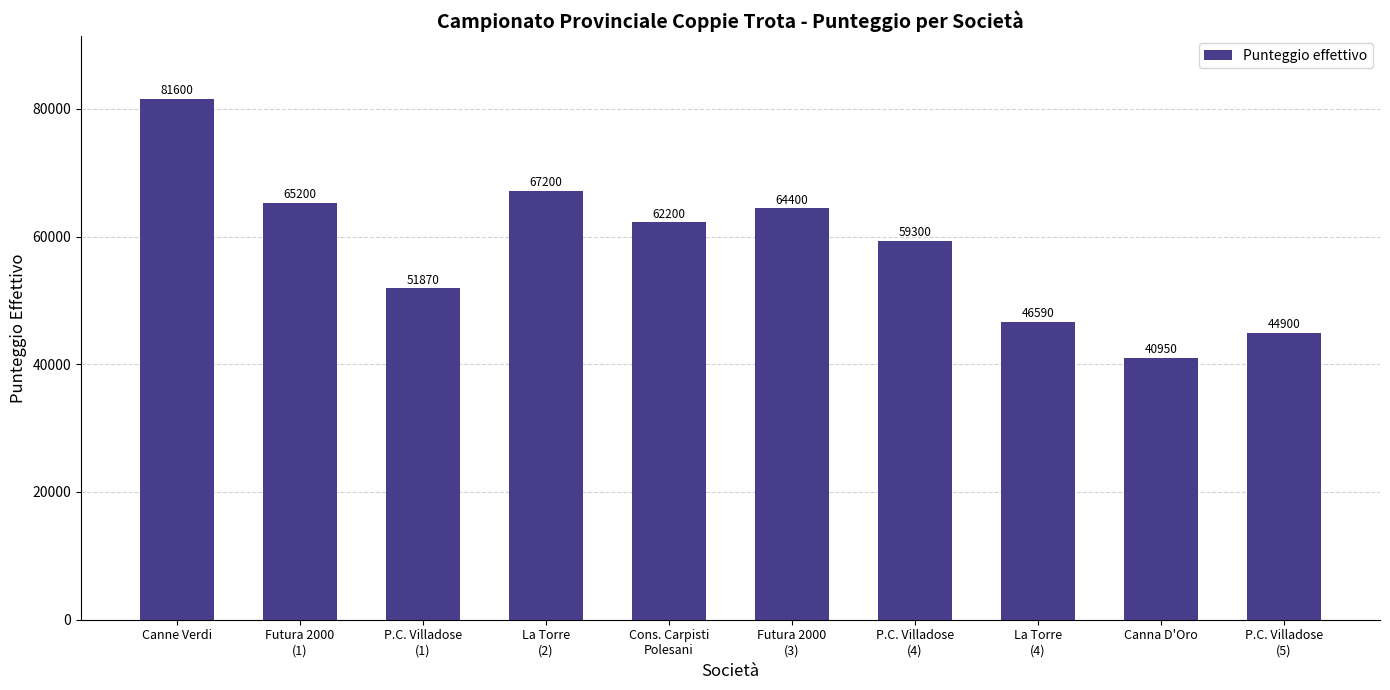

Is it true that the value at La Torre
(2) is 67200?

True